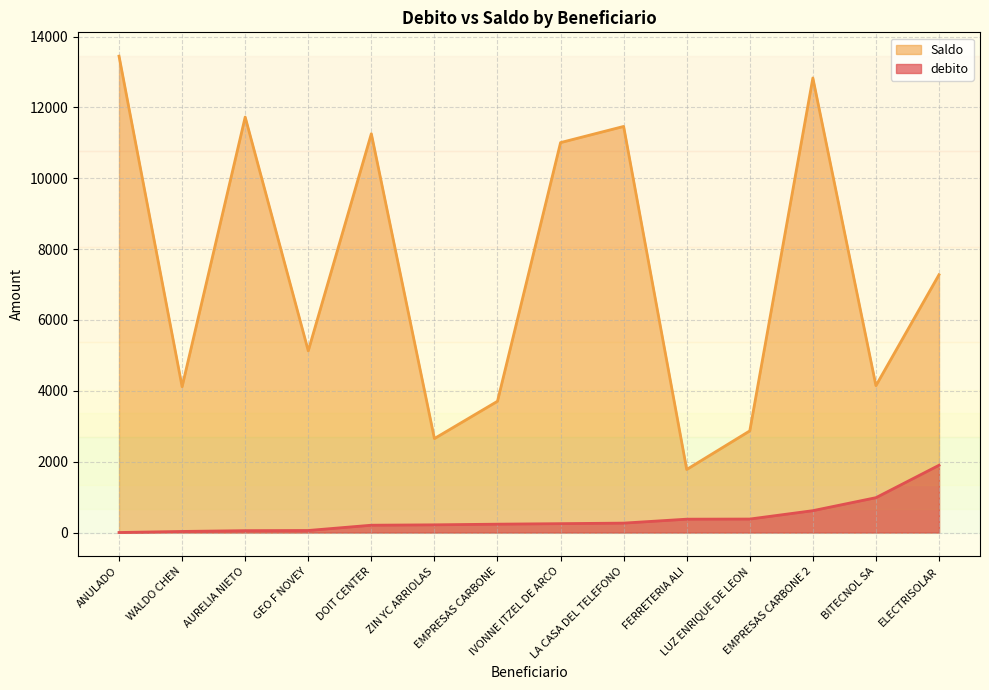

The value of debito at LA CASA DEL TELEFONO is 264.9. True or false?

True